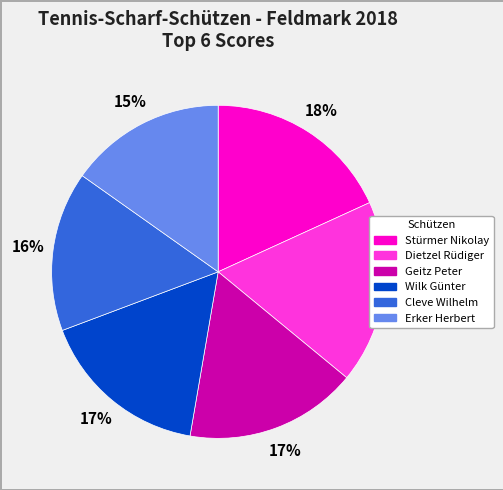

Count the number of slices in the pie.

6